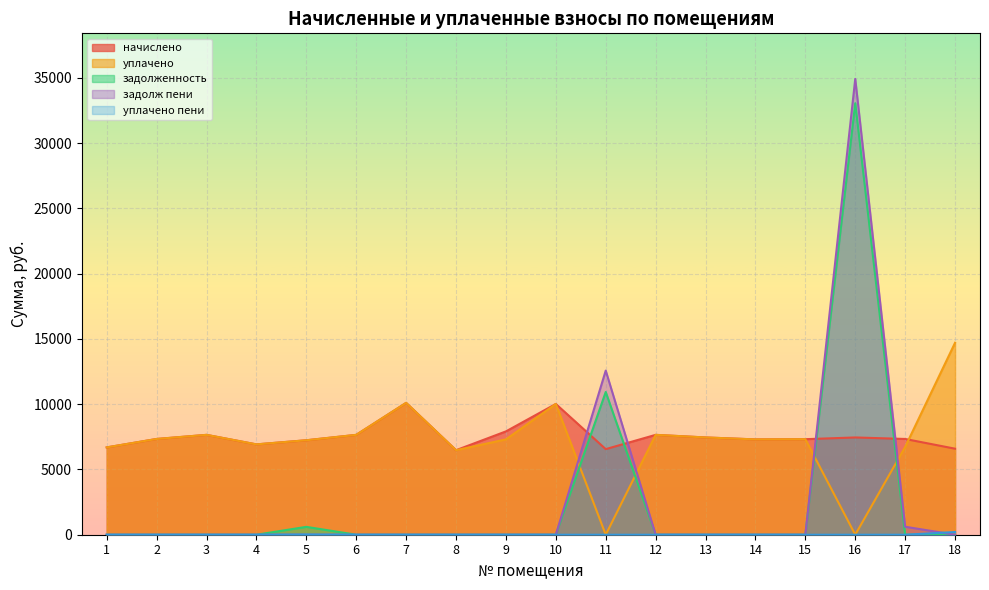

In уплачено пени, how many points are higher than both neighbors (excluding endpoints)?

1